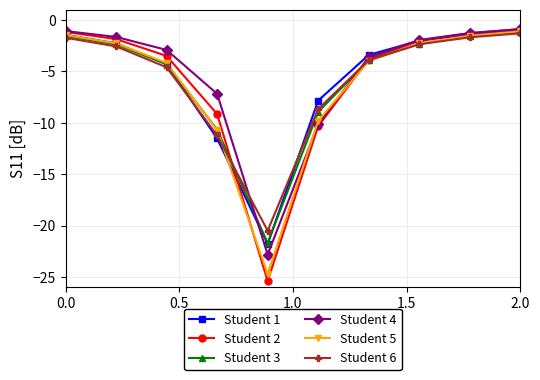

What is the value of the Student 6 point at the 8th from the left?

-2.4